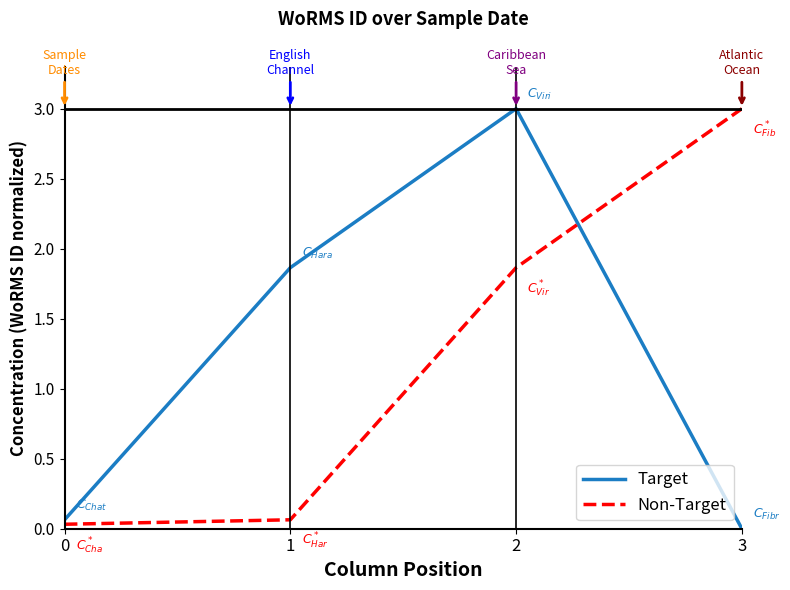

Rank the series at 3 from lowest to highest value.

Target, Non-Target